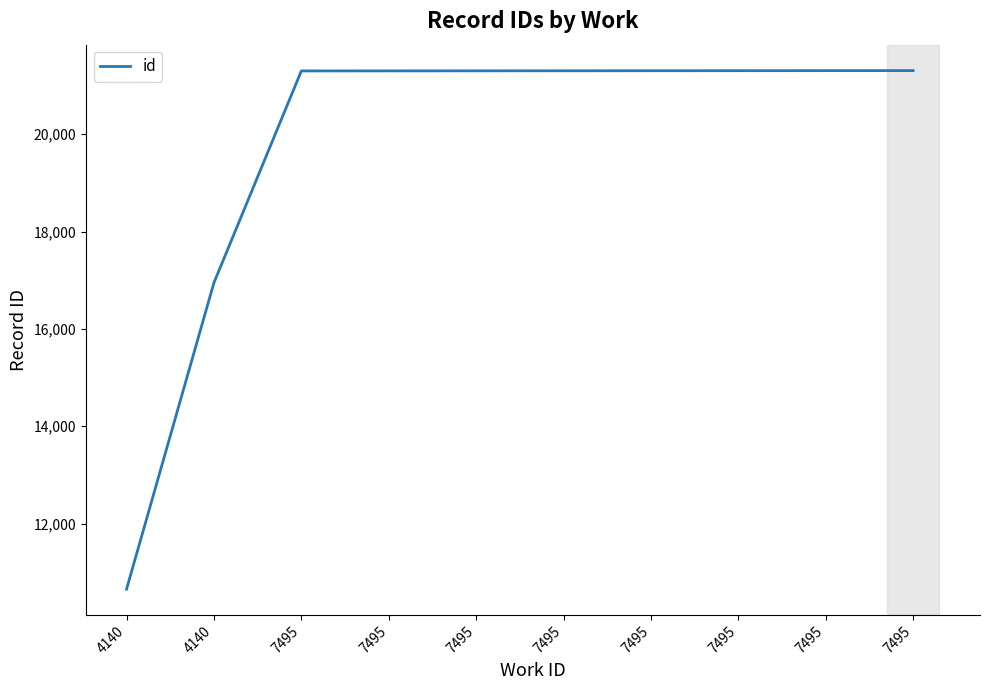

Rank the categories by value from lowest to highest.

4140, 4140, 7495, 7495, 7495, 7495, 7495, 7495, 7495, 7495